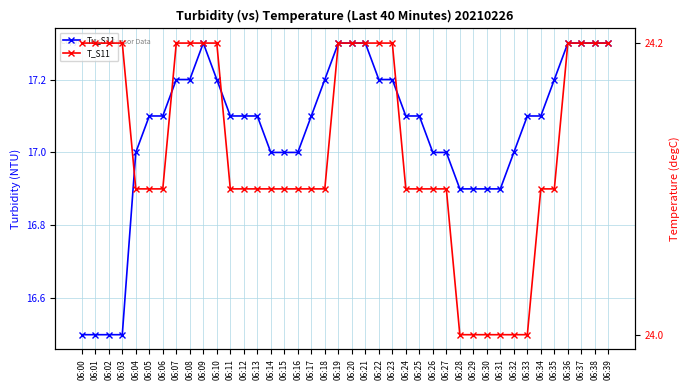

What is the greatest value displayed?

24.2